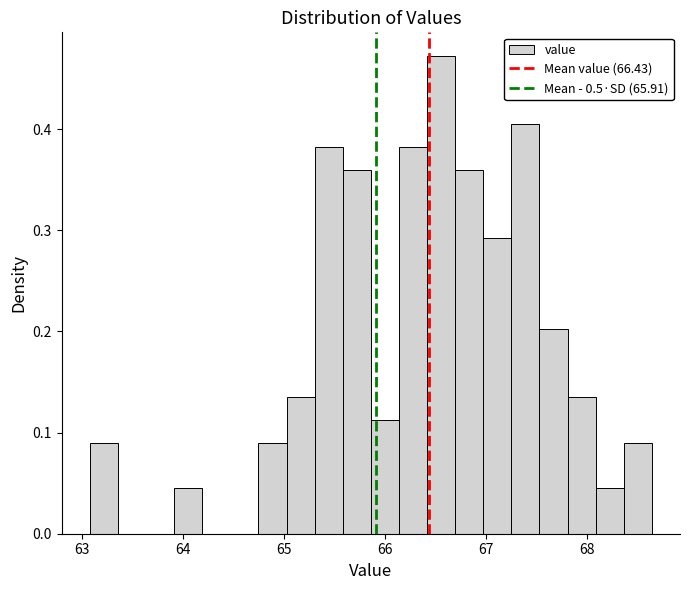

Read against the x-axis, roughly where is the centre of the tallest bar?

66.6